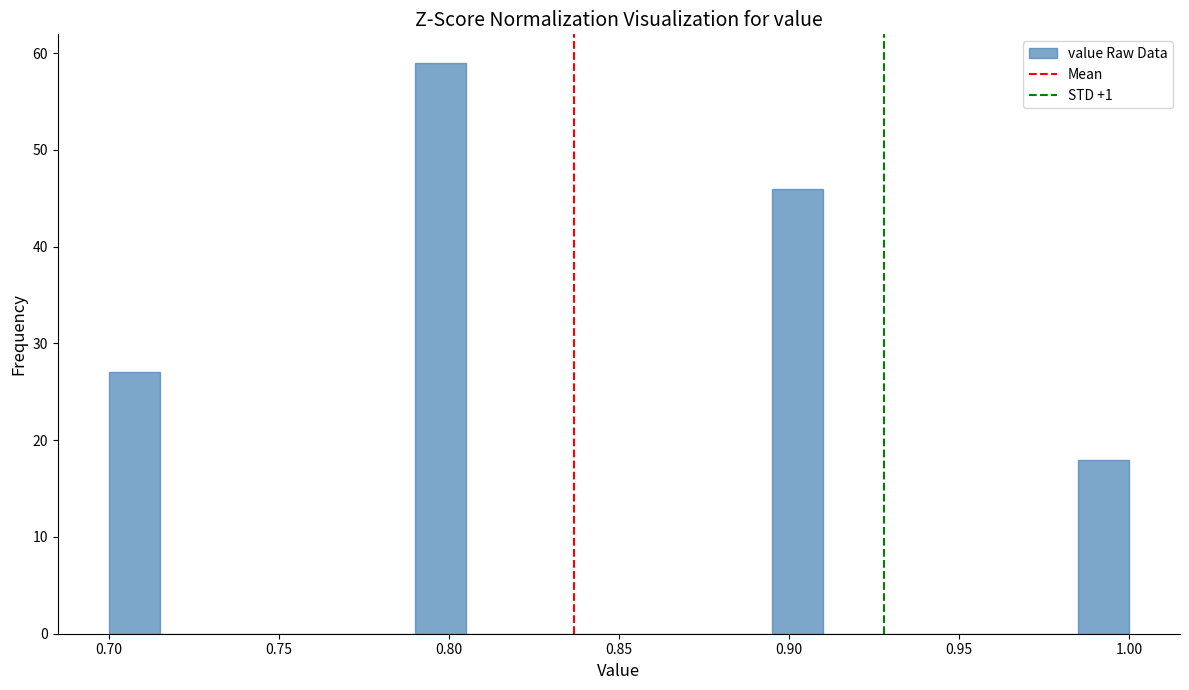

Read against the x-axis, roughly where is the centre of the tallest bar?

0.800